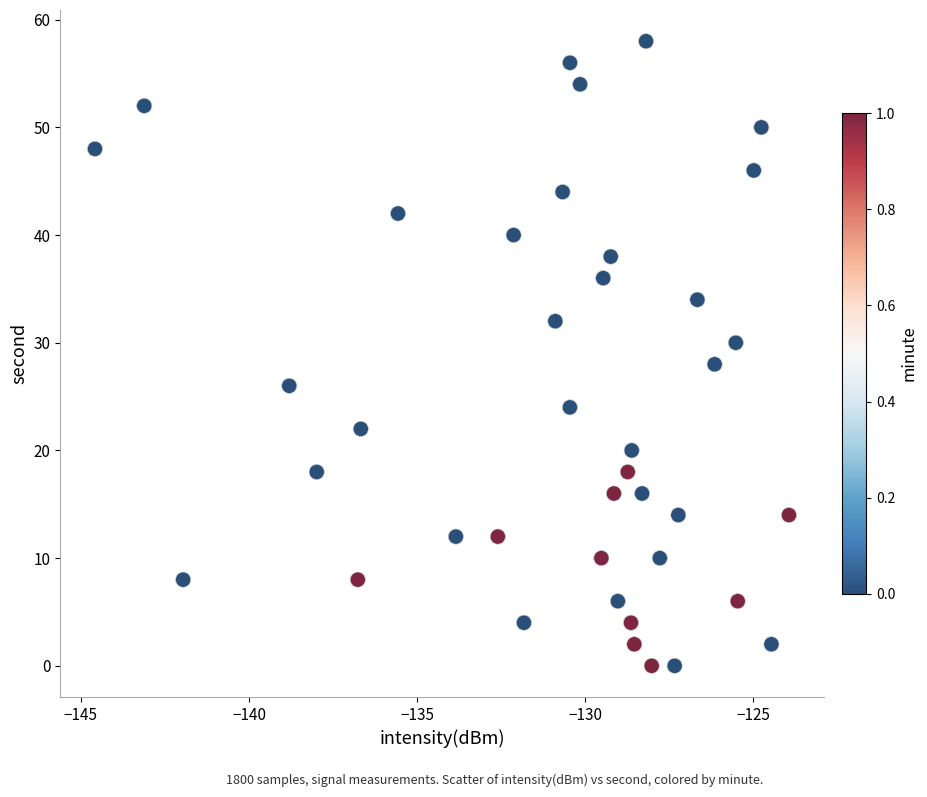

What is the range of Y values (max minus min)?

58